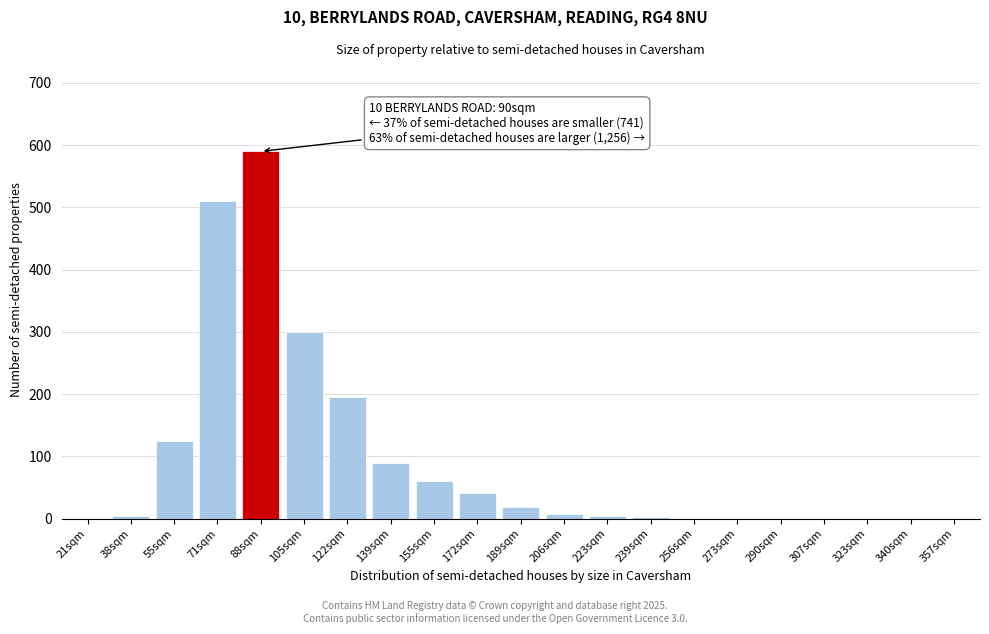

What is the sum of all values?

1951